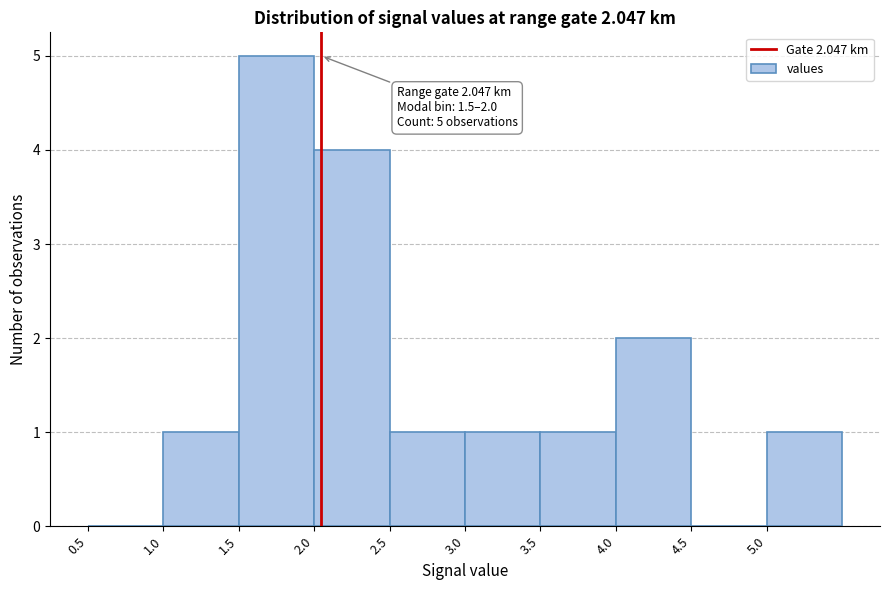

Over which range of the x-axis is the bar tallest?

1.5 to 2.0